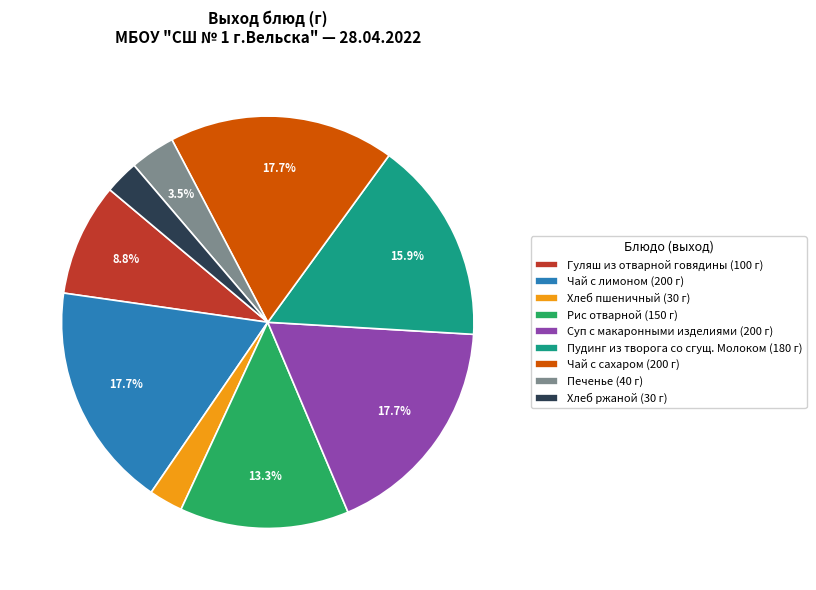

Which has a higher value, Хлеб ржаной or Гуляш из отварной говядины?

Гуляш из отварной говядины